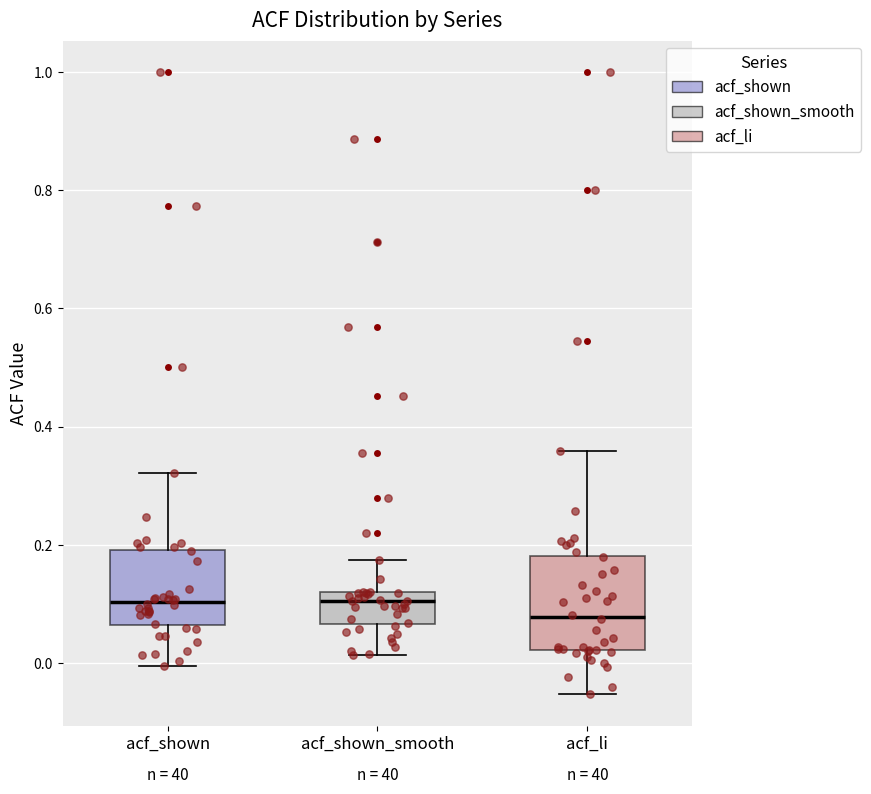

Which box has the lowest median line?

acf_li